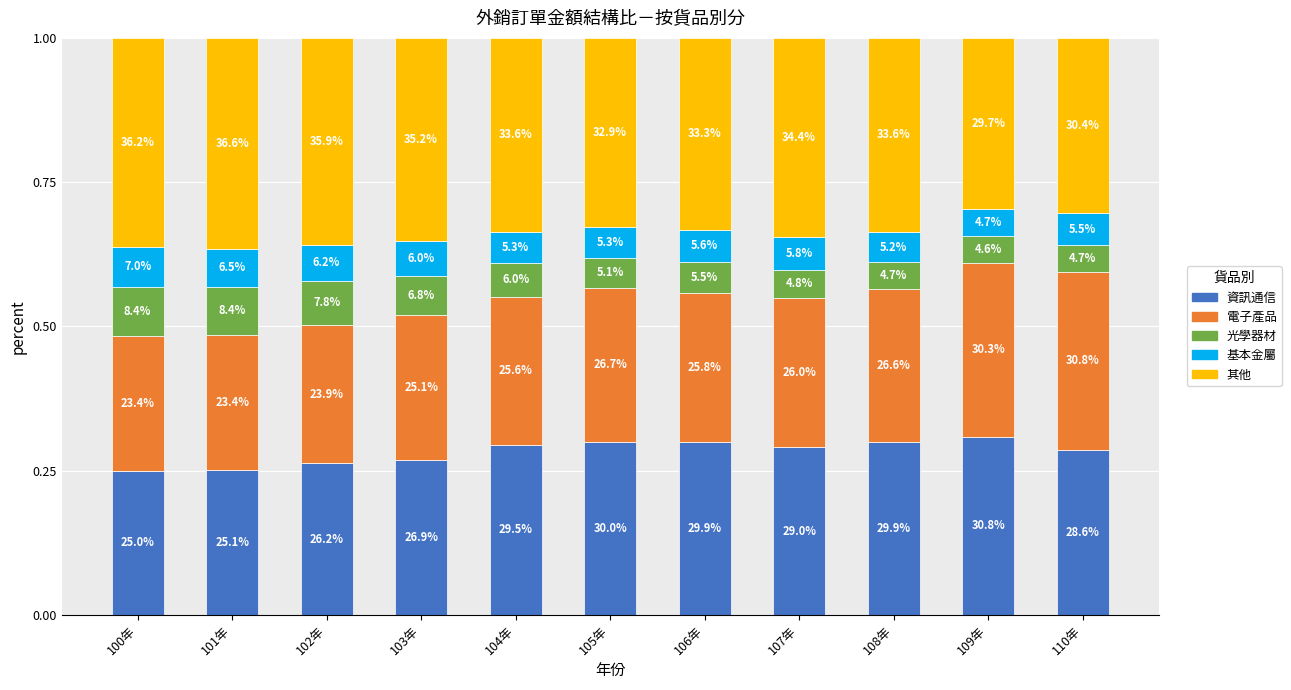

How many bars are there in total?

11